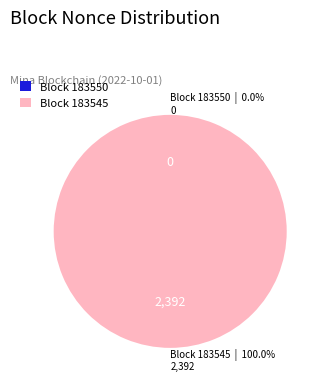

What percentage is NOT represented by 183550?

100.0%